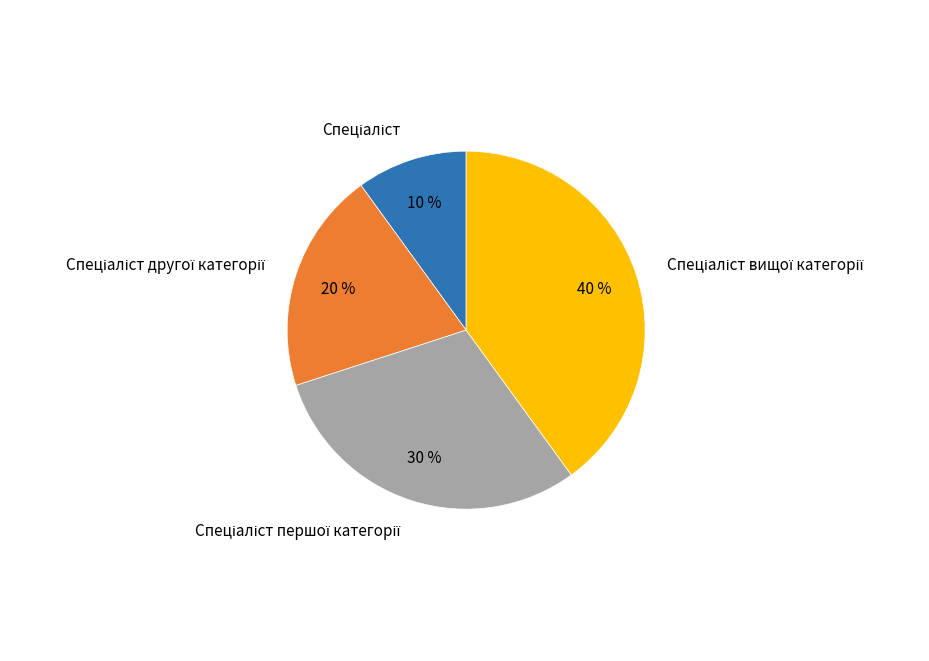

Does any single category account for the majority?

No